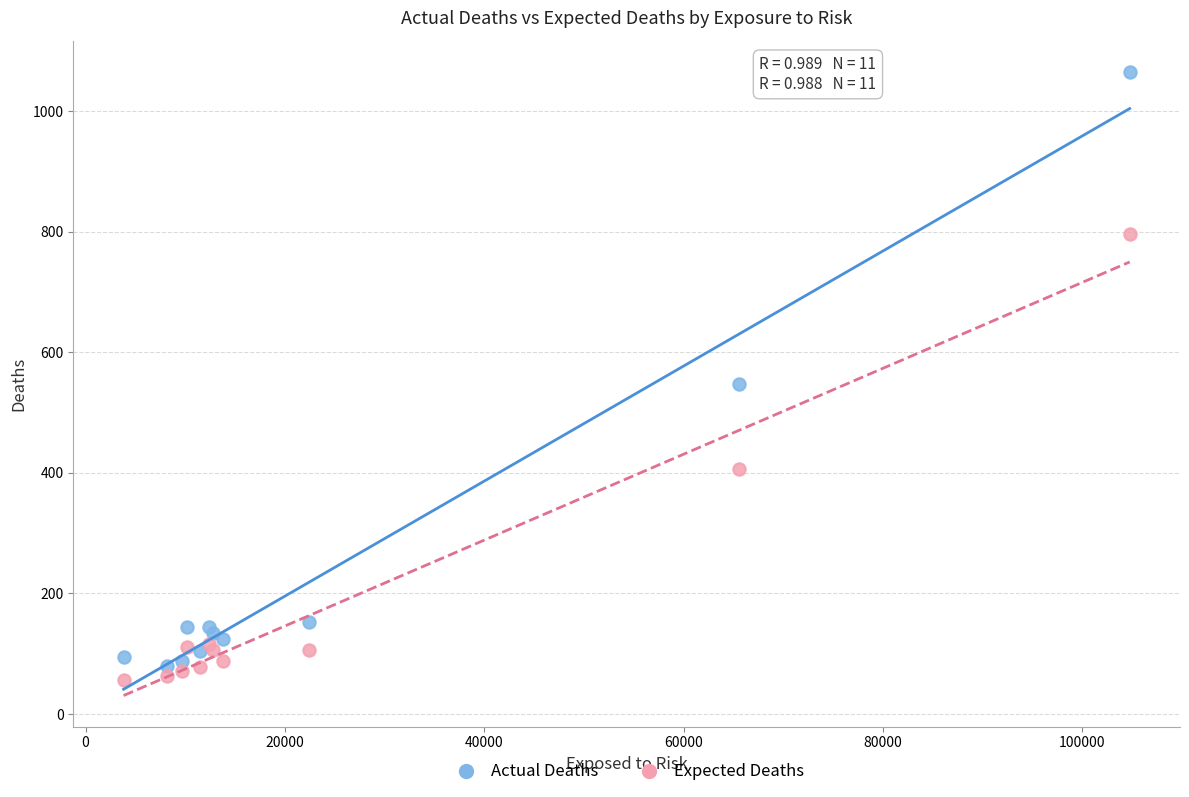

Which series reaches the maximum Y coordinate?

Actual Deaths